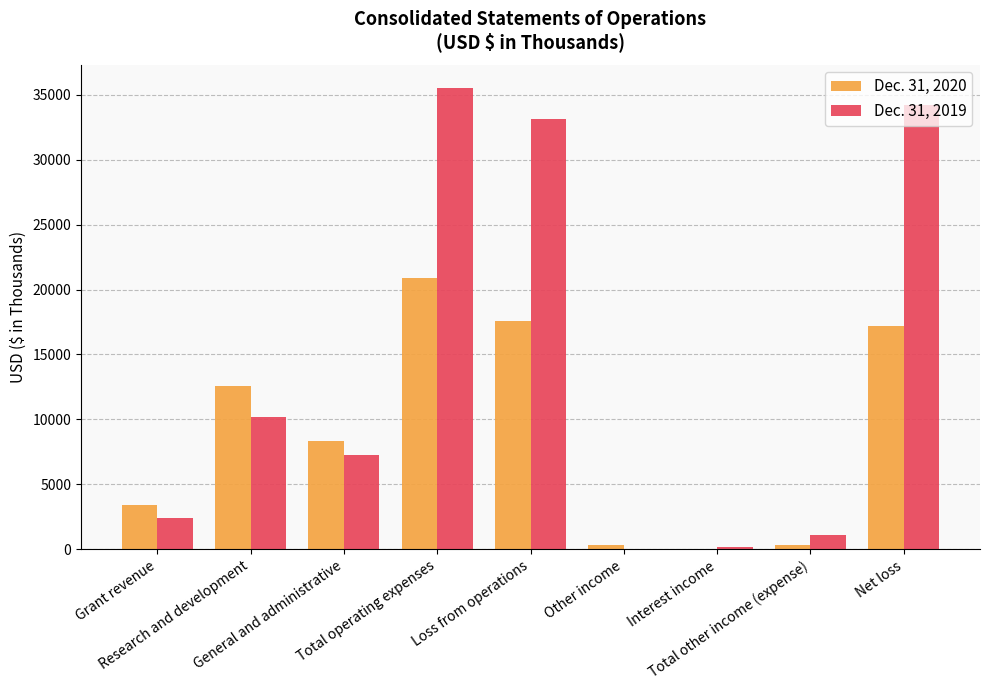

Which series has the largest total across all categories?

Dec. 31, 2019